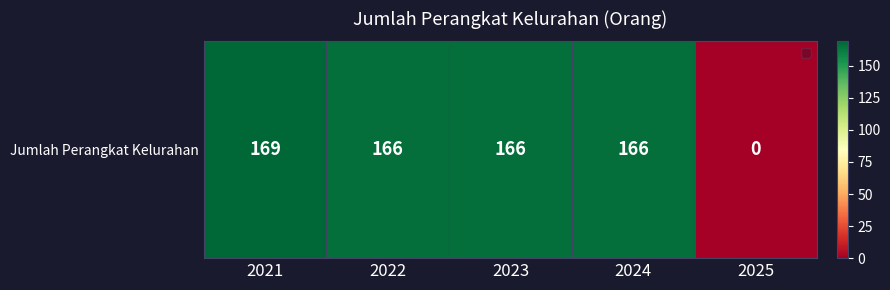

Reading right to left, what are all the values shown in this chart?

0	166	166	166	169